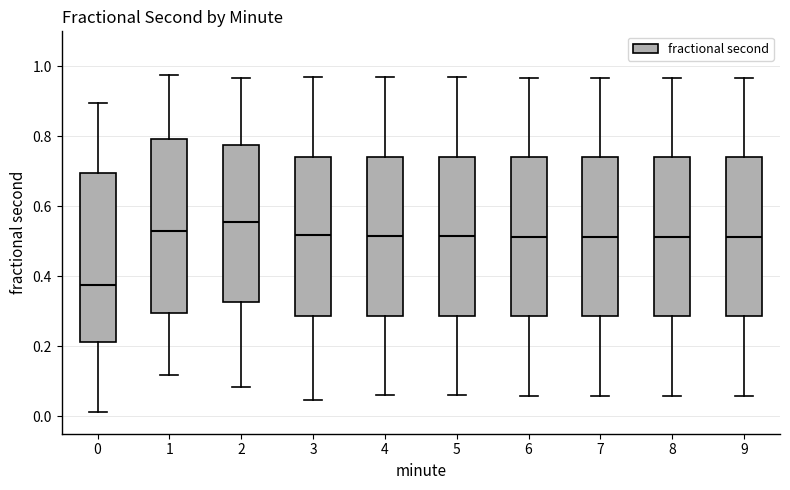

Reading left to right, transcribe this box plot: for each box, give where its median line is, the range the box spans, and where its two whiskers end, as read against the y-axis. The values are not printed on the chart, so give them approximately, as read against the axis.

0: median 0.38, box 0.22 to 0.70, whiskers 0.02 to 0.90
1: median 0.52, box 0.30 to 0.80, whiskers 0.12 to 0.98
2: median 0.56, box 0.32 to 0.78, whiskers 0.08 to 0.96
3: median 0.52, box 0.28 to 0.74, whiskers 0.04 to 0.96
4: median 0.52, box 0.28 to 0.74, whiskers 0.06 to 0.96
5: median 0.52, box 0.28 to 0.74, whiskers 0.06 to 0.96
6: median 0.52, box 0.28 to 0.74, whiskers 0.06 to 0.96
7: median 0.52, box 0.28 to 0.74, whiskers 0.06 to 0.96
8: median 0.52, box 0.28 to 0.74, whiskers 0.06 to 0.96
9: median 0.52, box 0.28 to 0.74, whiskers 0.06 to 0.96